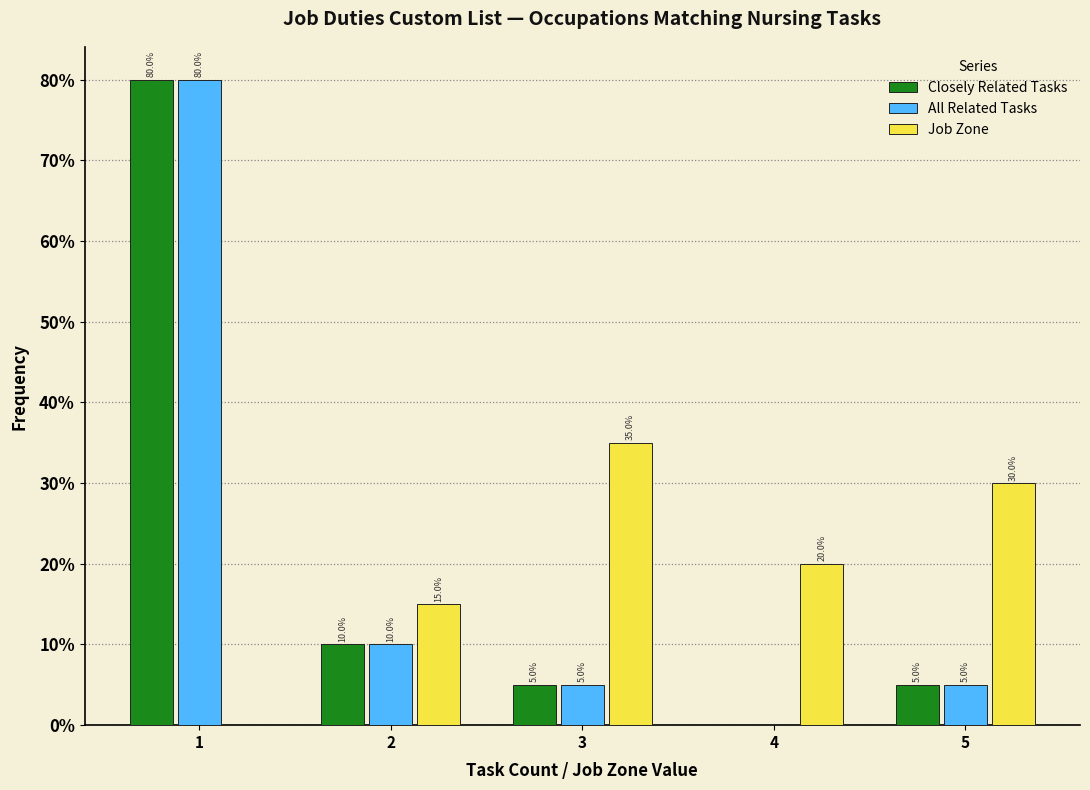

In the Job Zone series, which range on the x-axis has the tallest bar?

2.5 to 3.5